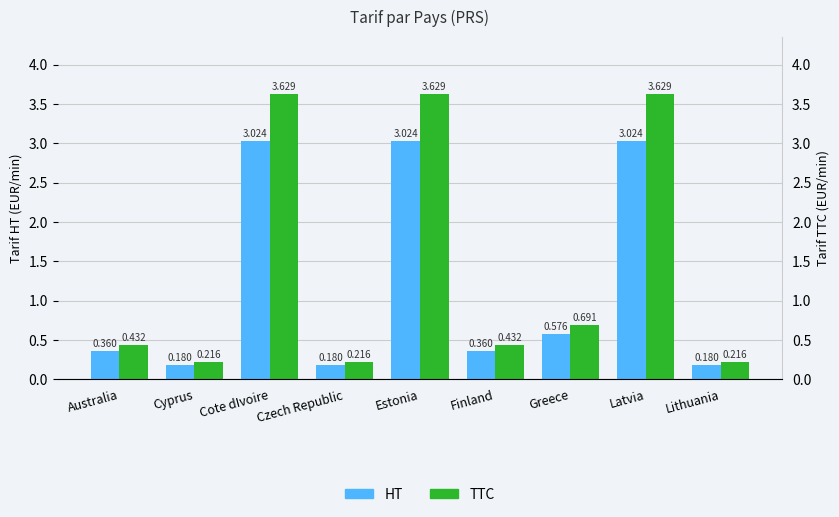

Are the bars horizontal?

No